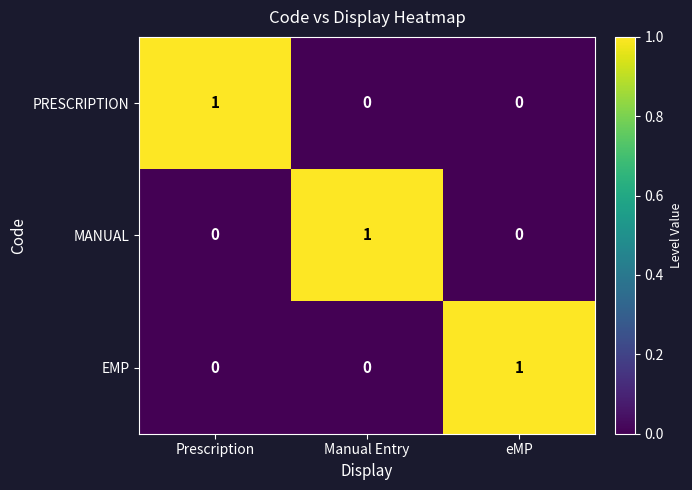

The value of EMP at Prescription is 0. True or false?

True